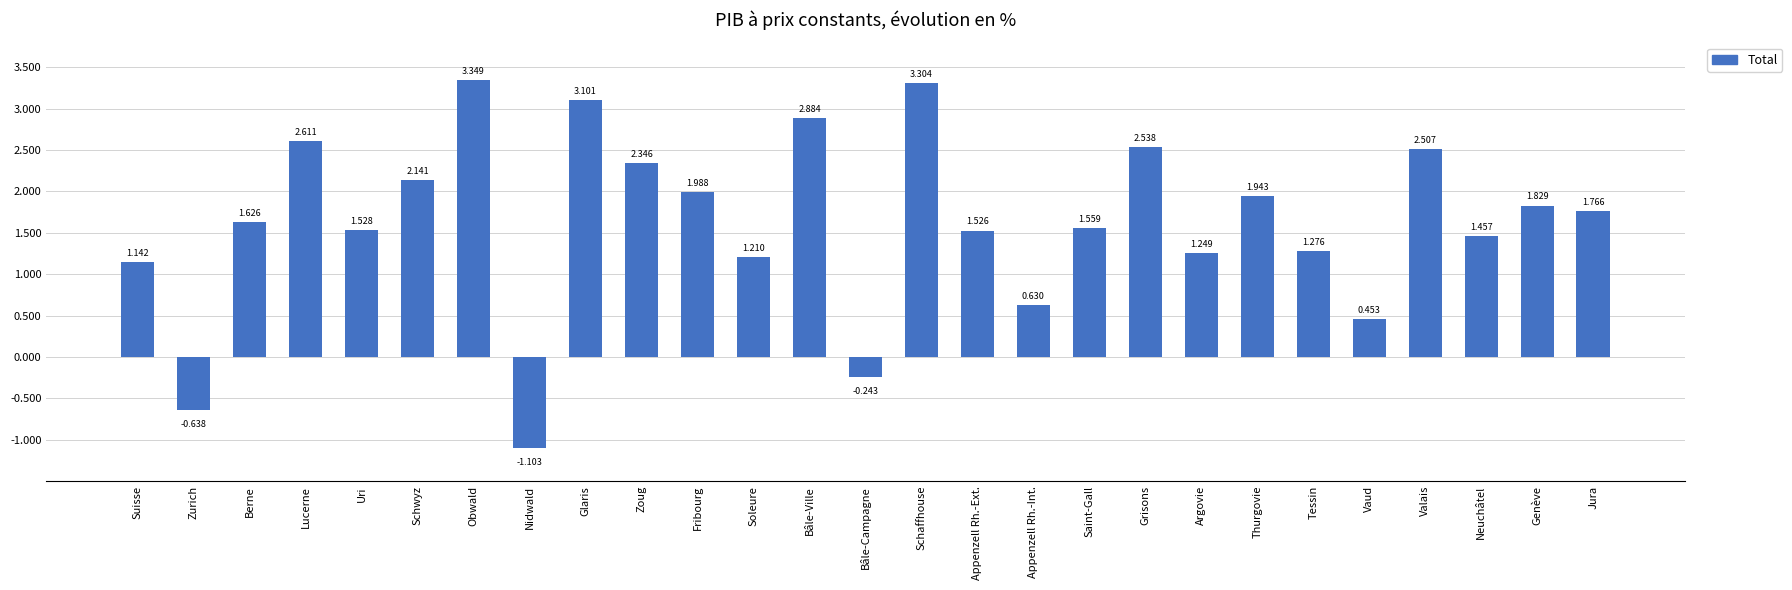

Where is the data nearest to the value 1?

Suisse